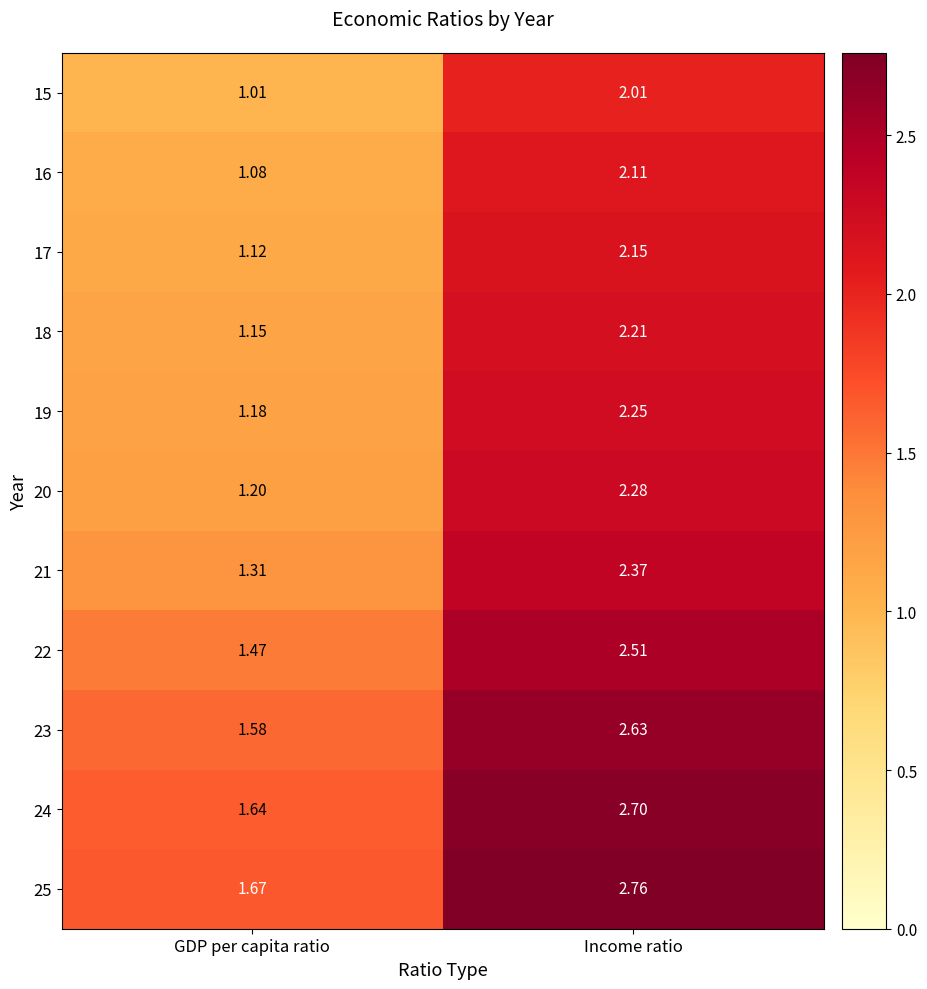

Where is 15 nearest to the value 1?

GDP per capita ratio